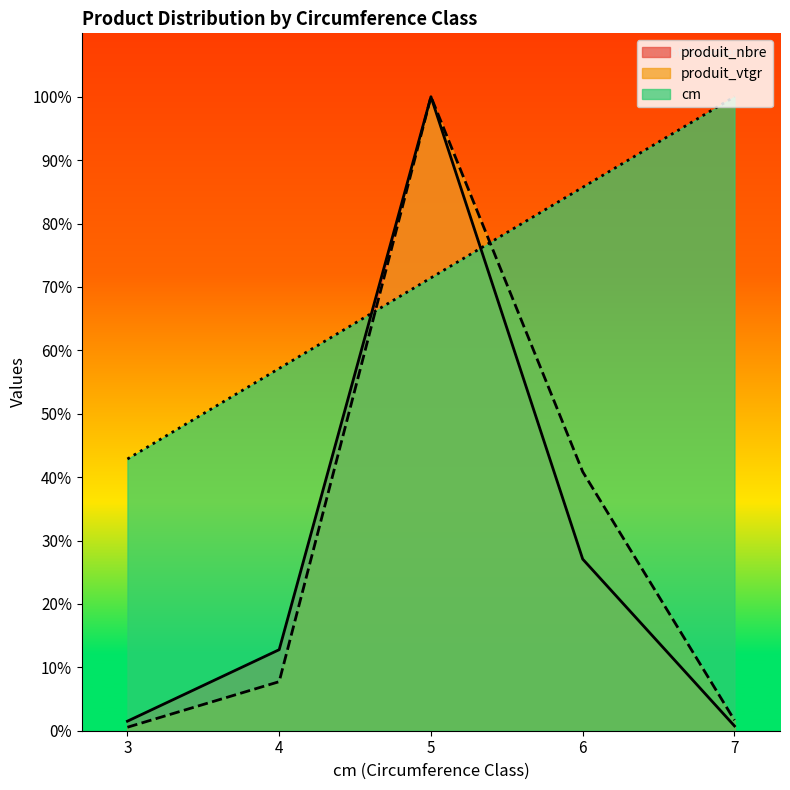

Which category has the highest value in the produit_vtgr series?

5